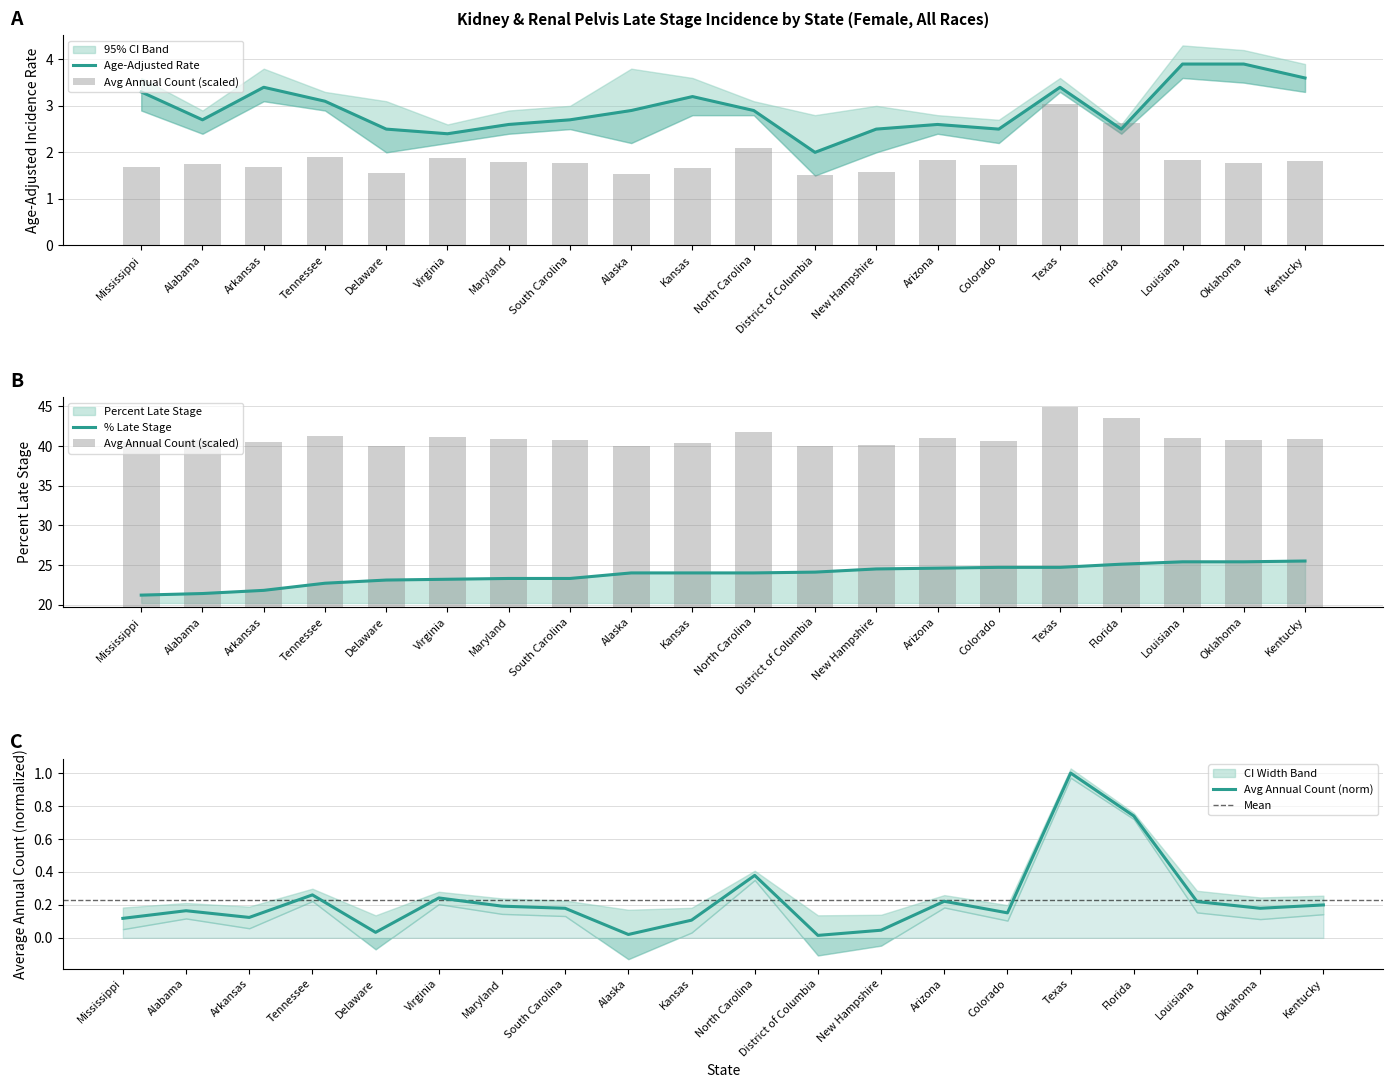

What is the total value across all series at Colorado?

28.9